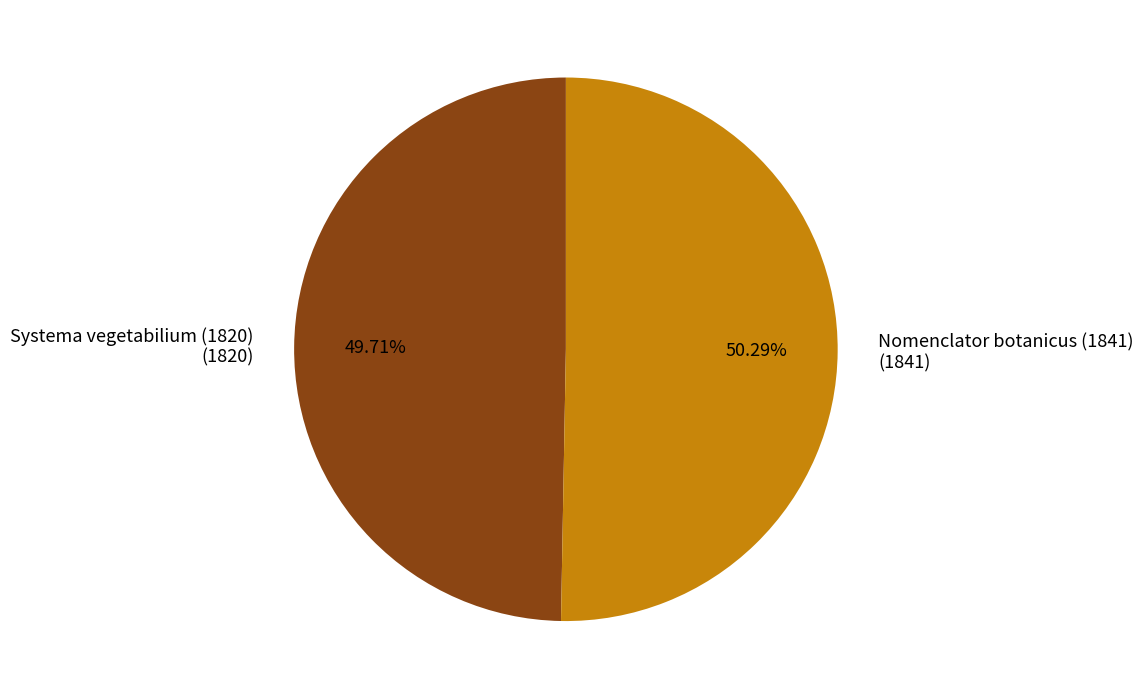

Does Systema vegetabilium (1820) account for over 50% of the chart?

No